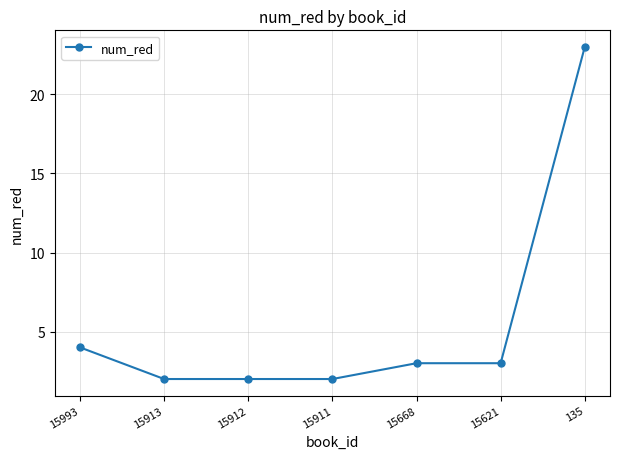

What is the greatest value displayed?

23